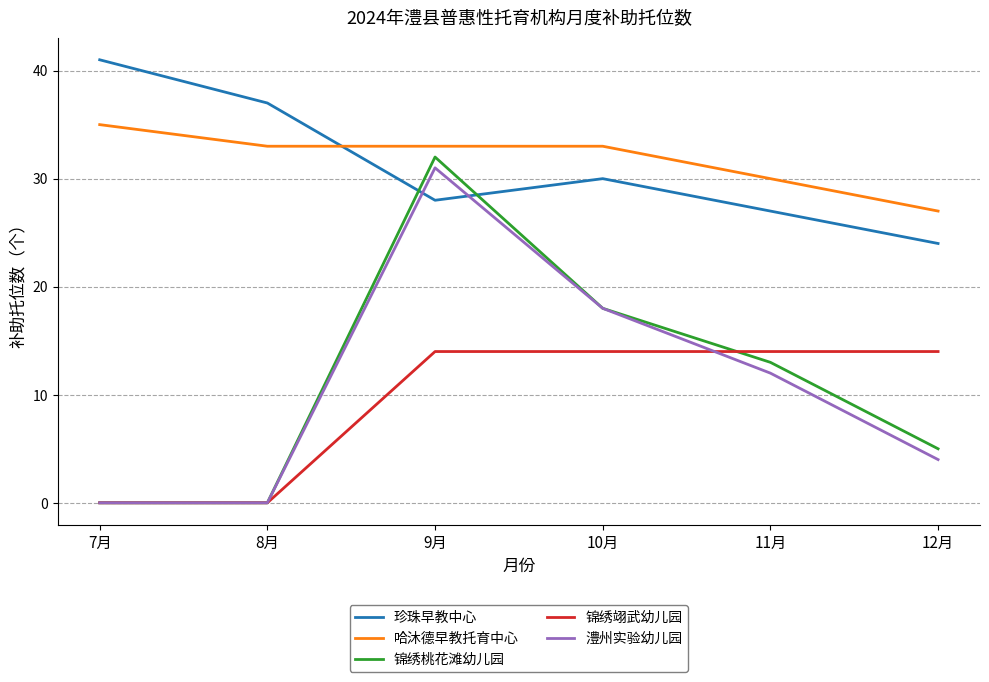

What is the total value across all series at 10月?

113